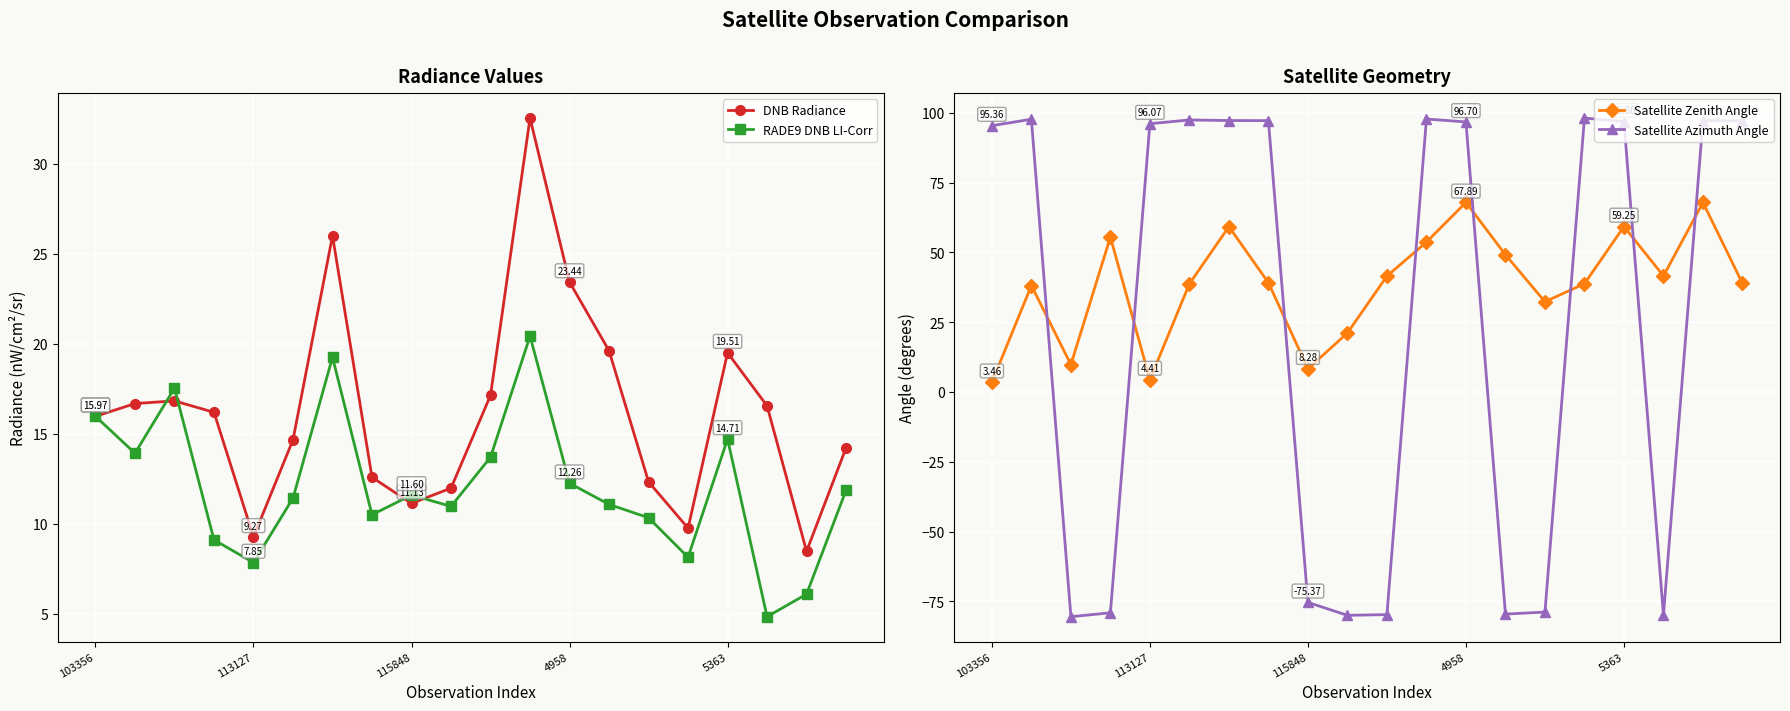

True or false: DNB Radiance has more than 1 points higher than both neighbors.

True